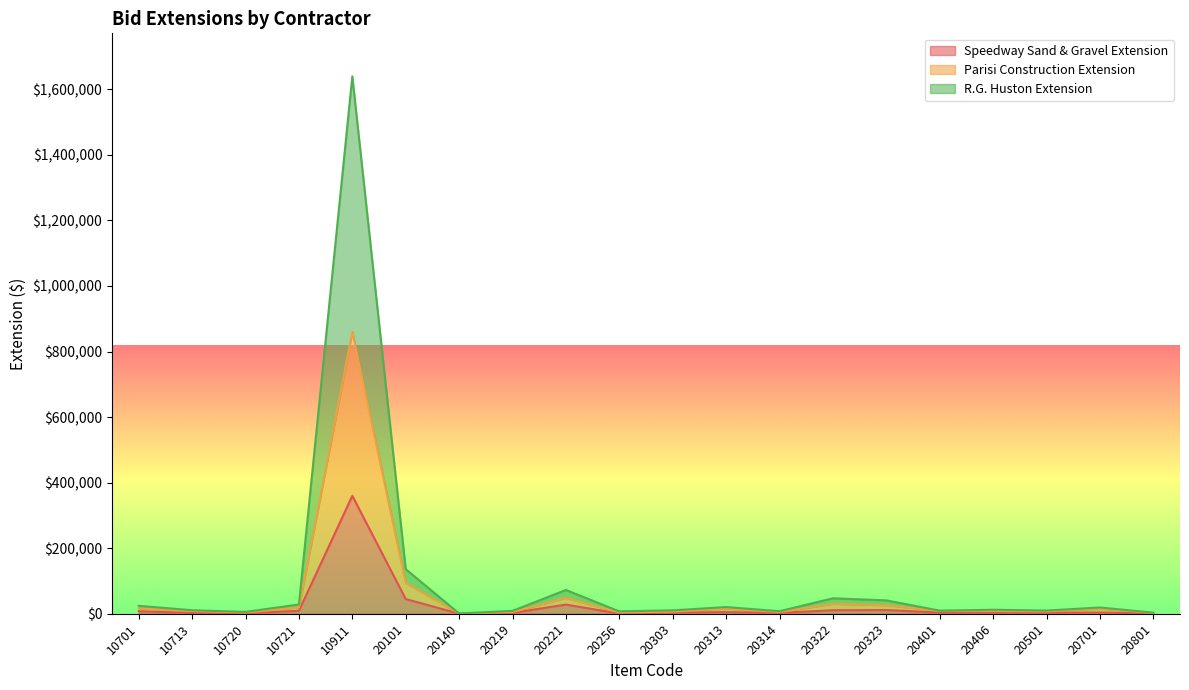

True or false: Speedway Sand & Gravel Extension and Parisi Construction Extension cross at least once.

False